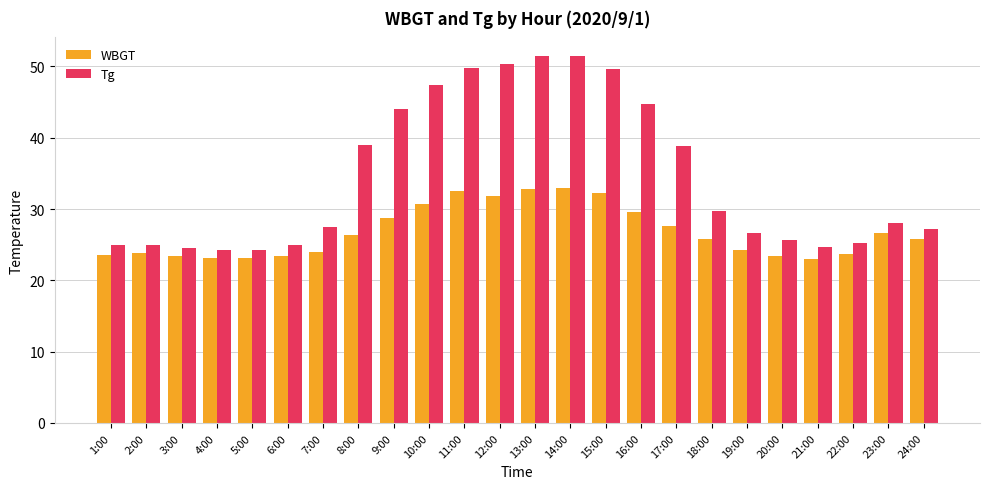

Rank the series at 19:00 from lowest to highest value.

WBGT, Tg